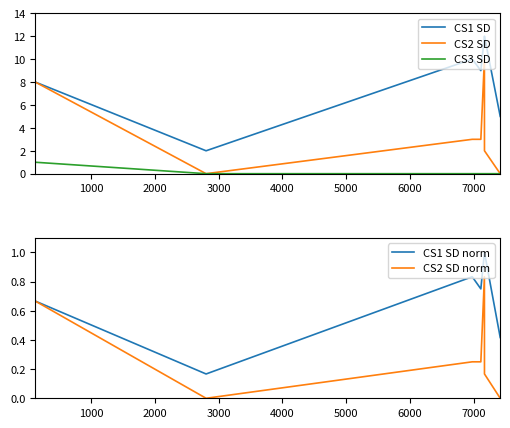

True or false: CS1 SD norm and CS1 SD cross at least once.

False